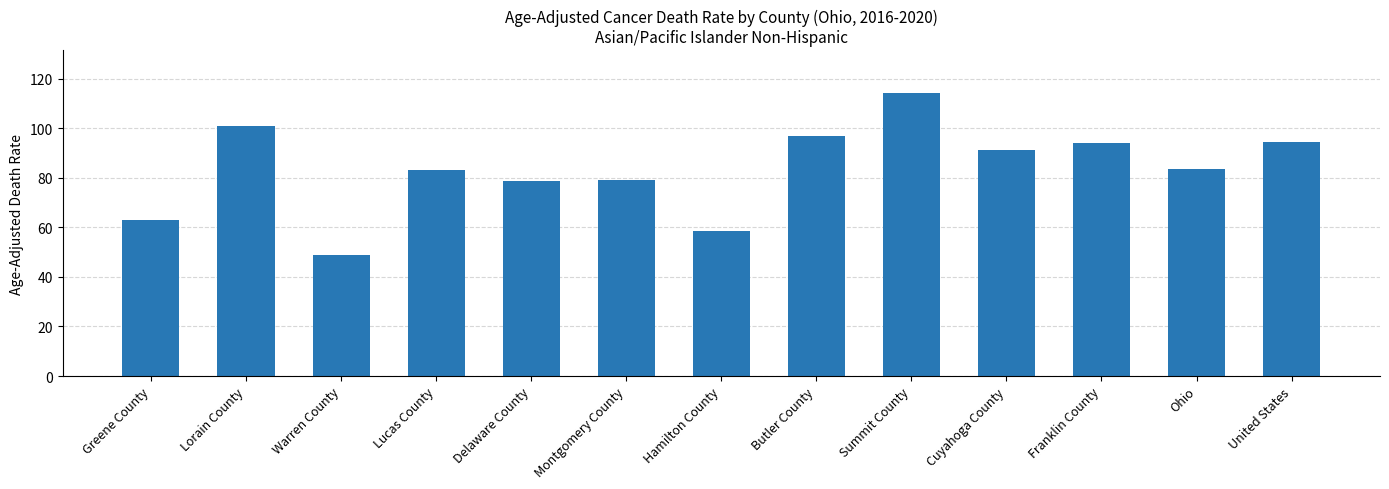

What is the label of the 6th bar from the right?

Butler County